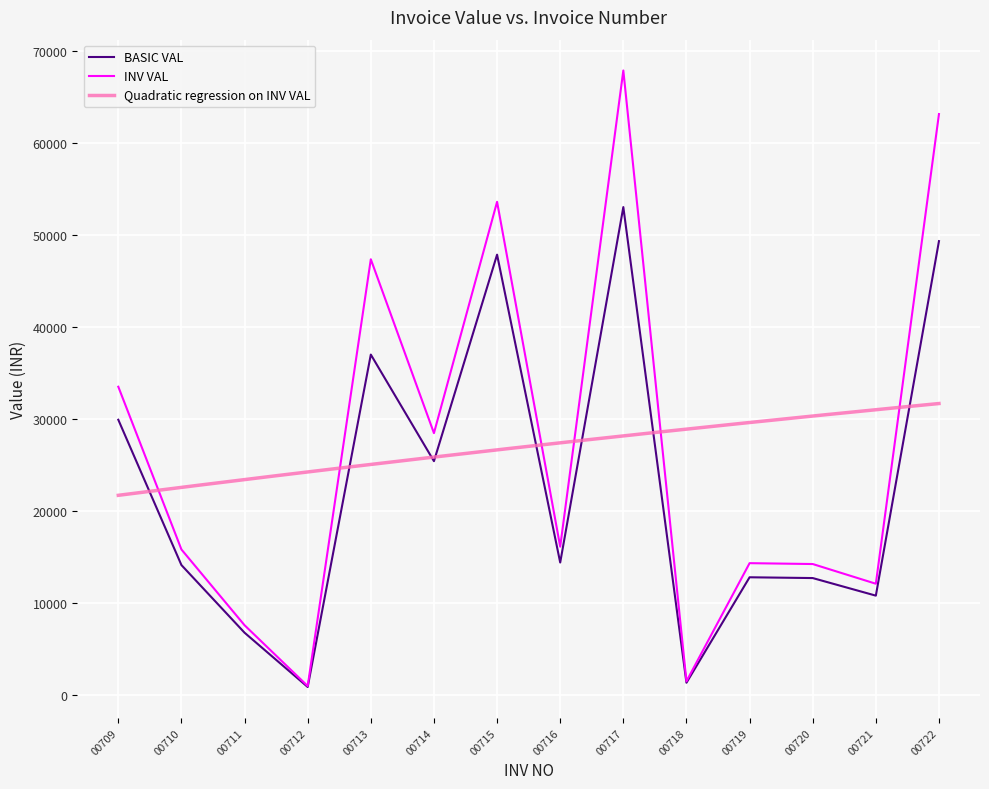

True or false: BASIC VAL and INV VAL intersect in this chart.

False